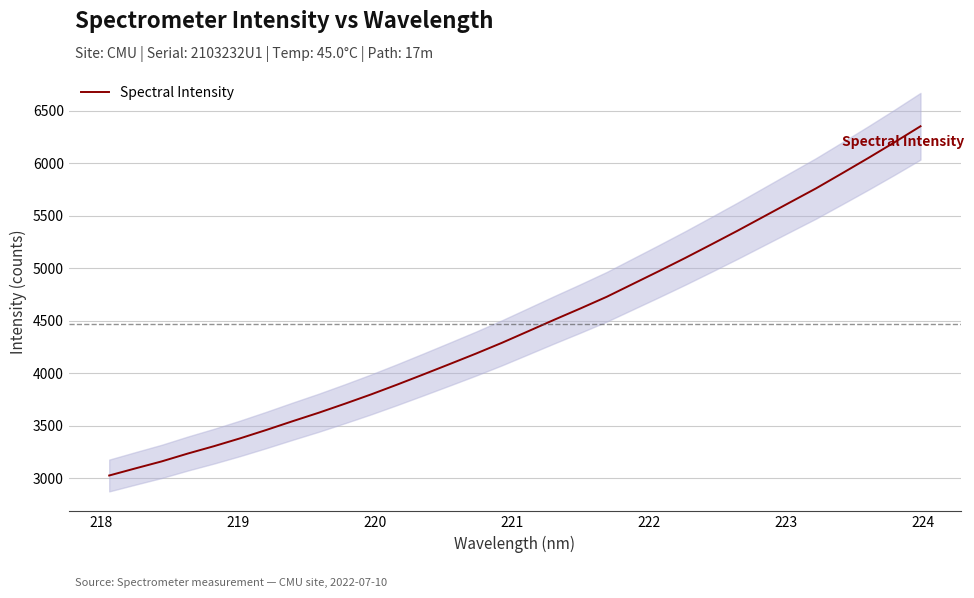

What is the greatest value displayed?

6350.6